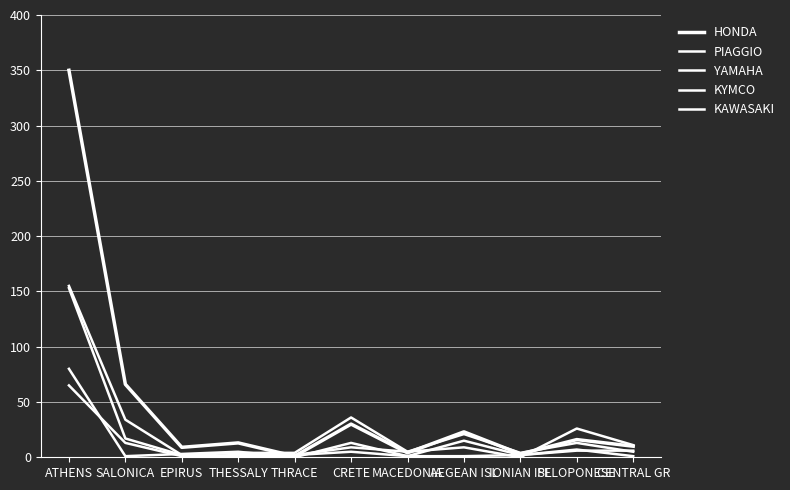

How many distinct data groups are displayed?

5